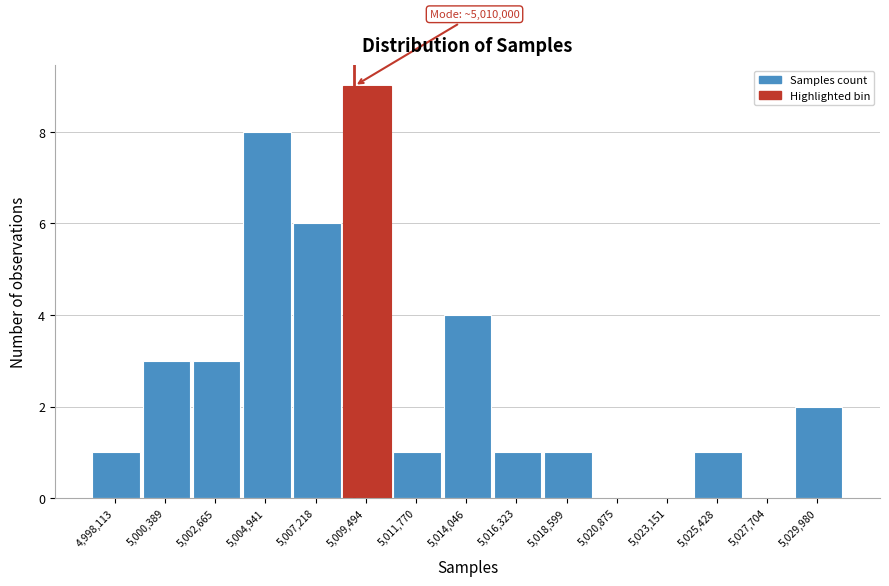

Reading left to right, transcribe all the data shown in this chart.

4,998,113=1	5,000,389=3	5,002,665=3	5,004,941=8	5,007,218=6	5,009,494=9	5,011,770=1	5,014,046=4	5,016,323=1	5,018,599=1	5,020,875=0	5,023,151=0	5,025,428=1	5,027,704=0	5,029,980=2